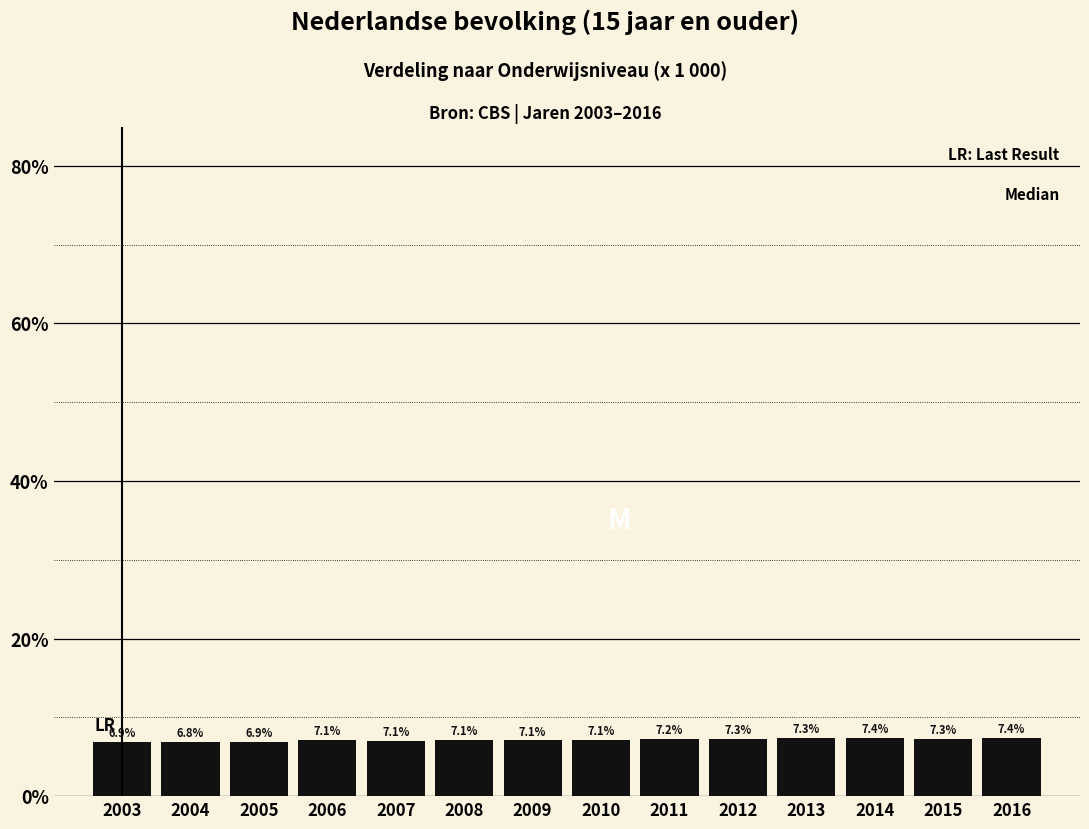

Reading left to right, transcribe all the data shown in this chart.

2003=6.9	2004=6.8	2005=6.9	2006=7.1	2007=7.1	2008=7.1	2009=7.1	2010=7.1	2011=7.2	2012=7.3	2013=7.3	2014=7.4	2015=7.3	2016=7.4